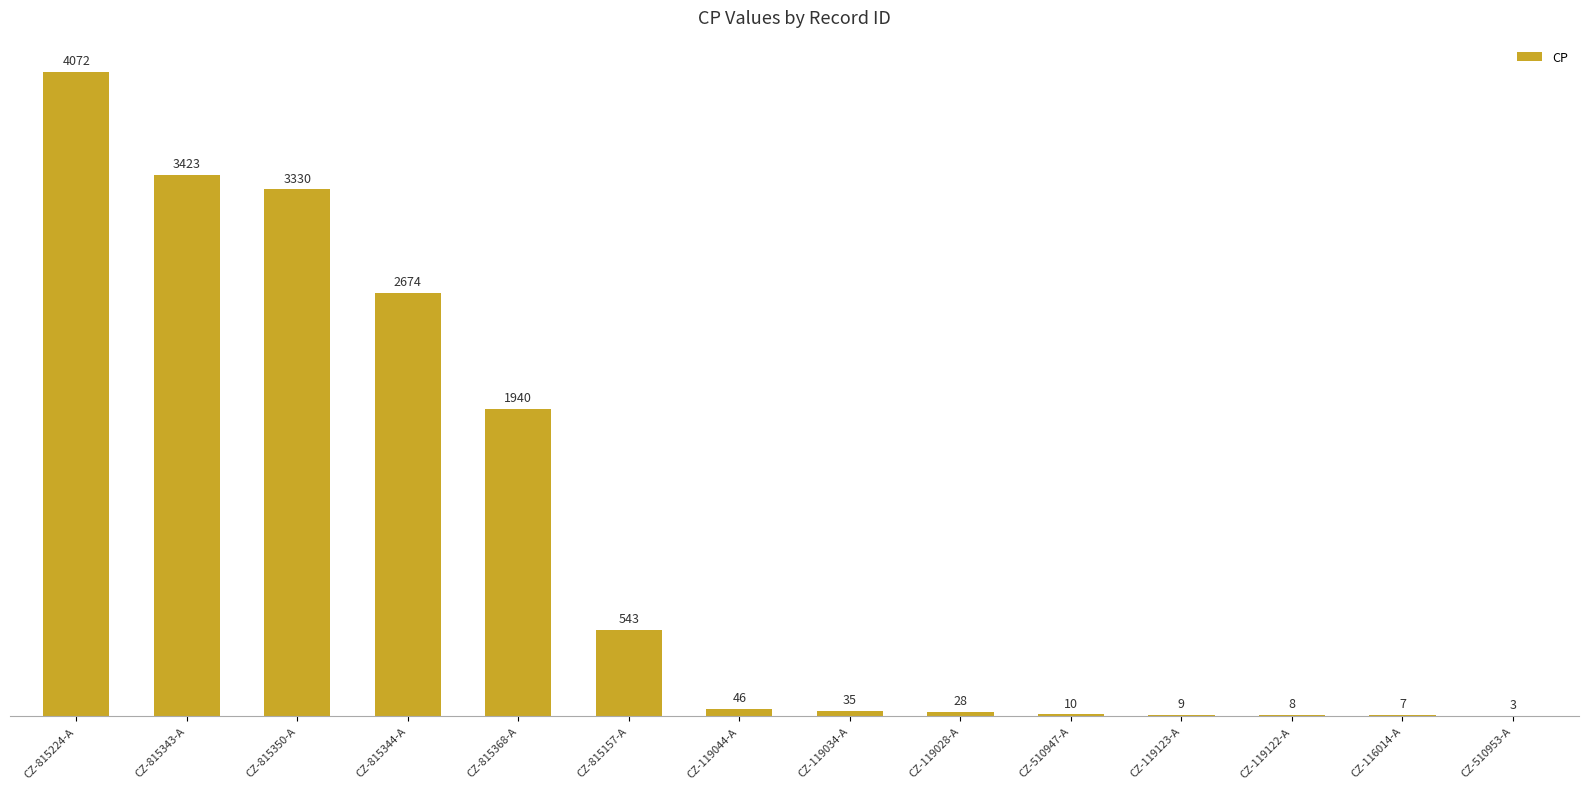

What is the difference between the values at CZ-119028-A and CZ-815368-A?

1912